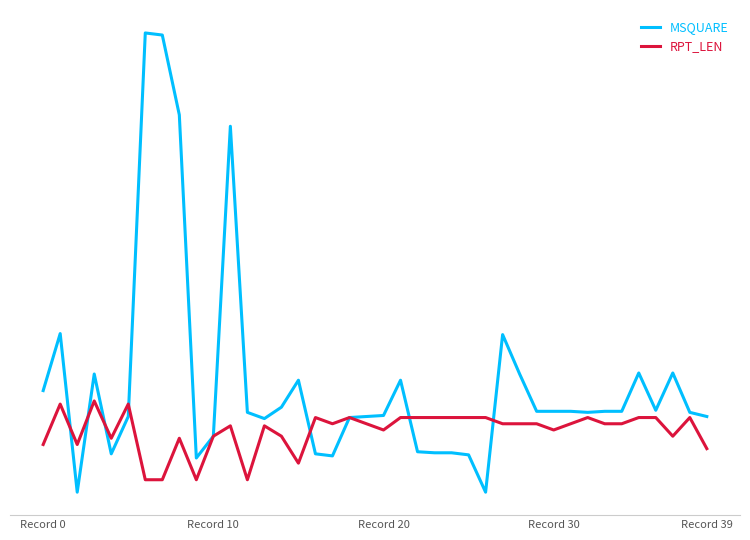

At how many categories does at least one series exceed 176?

6